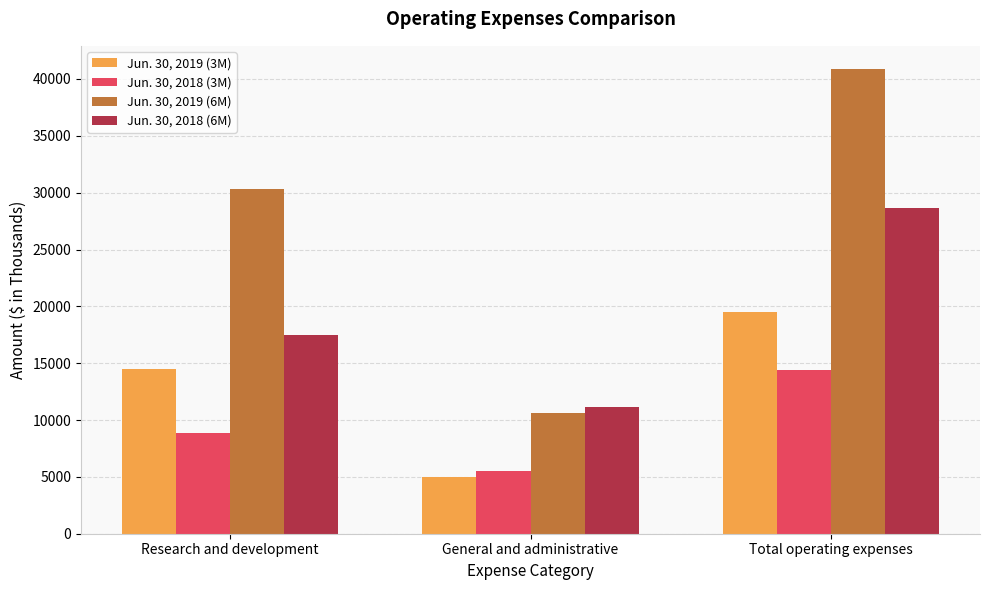

How many bars are there in each group?

4